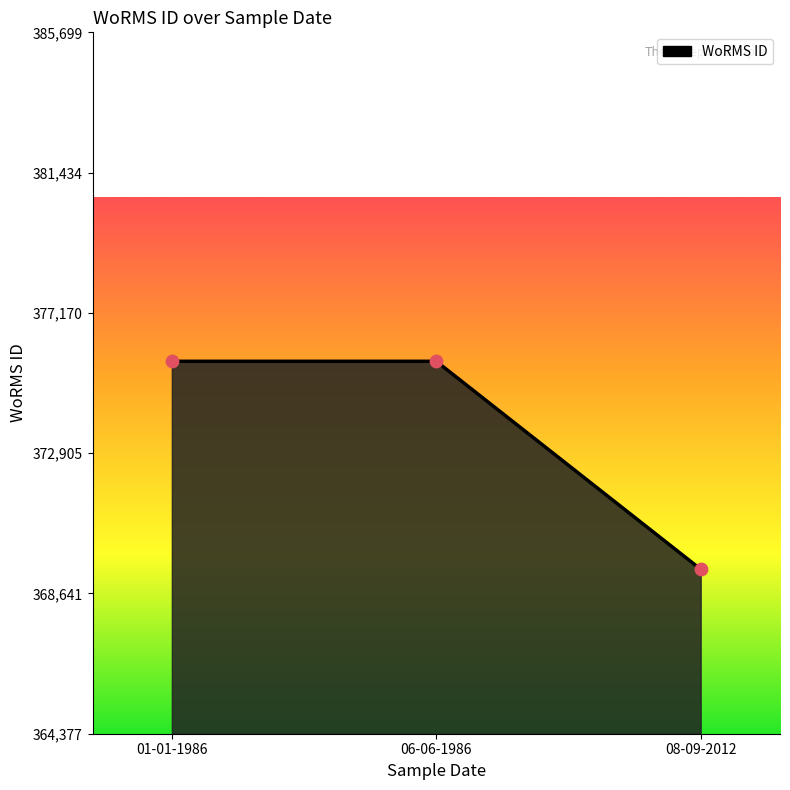

What is the change in value from 01-01-1986 to 08-09-2012?

-6322